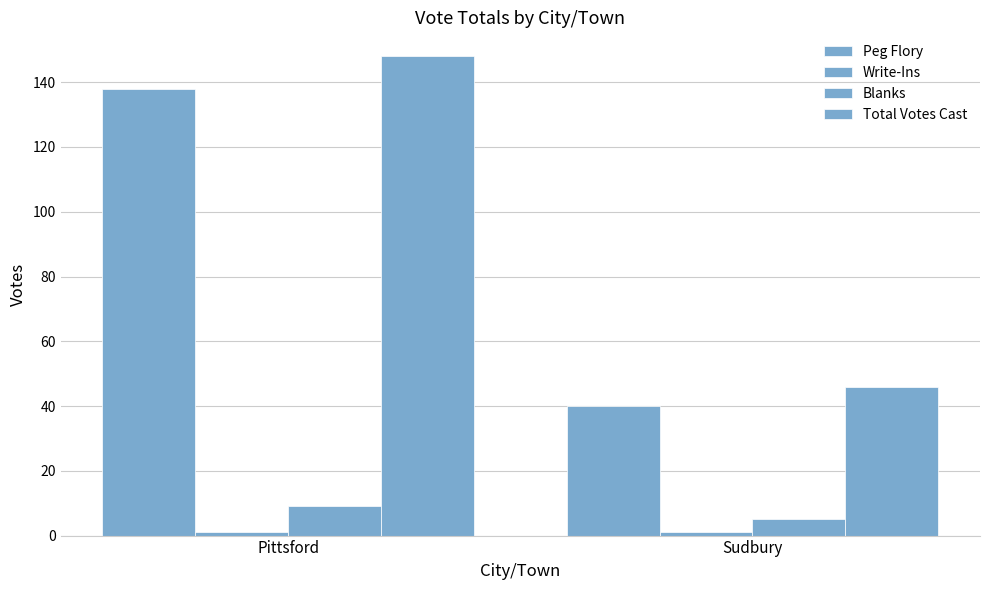

What position from the right is Sudbury?

1